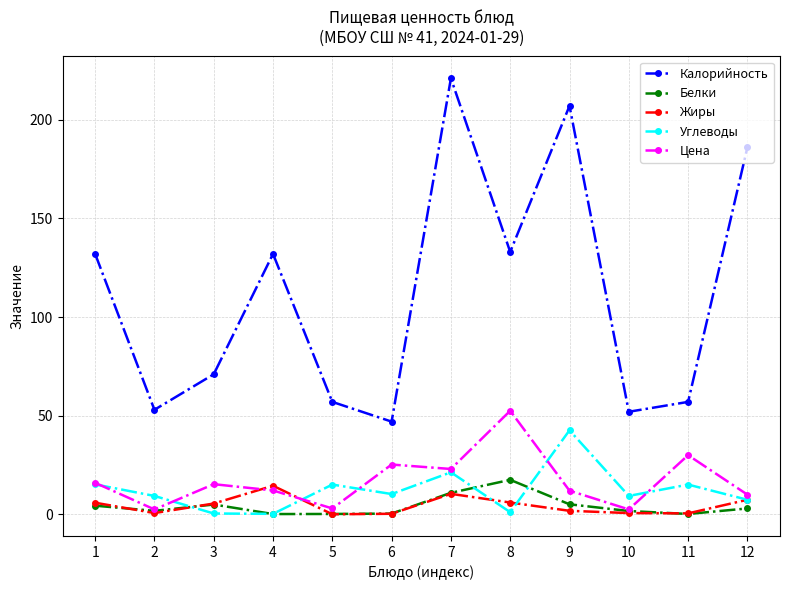

At how many categories does at least one series exceed 144?

3